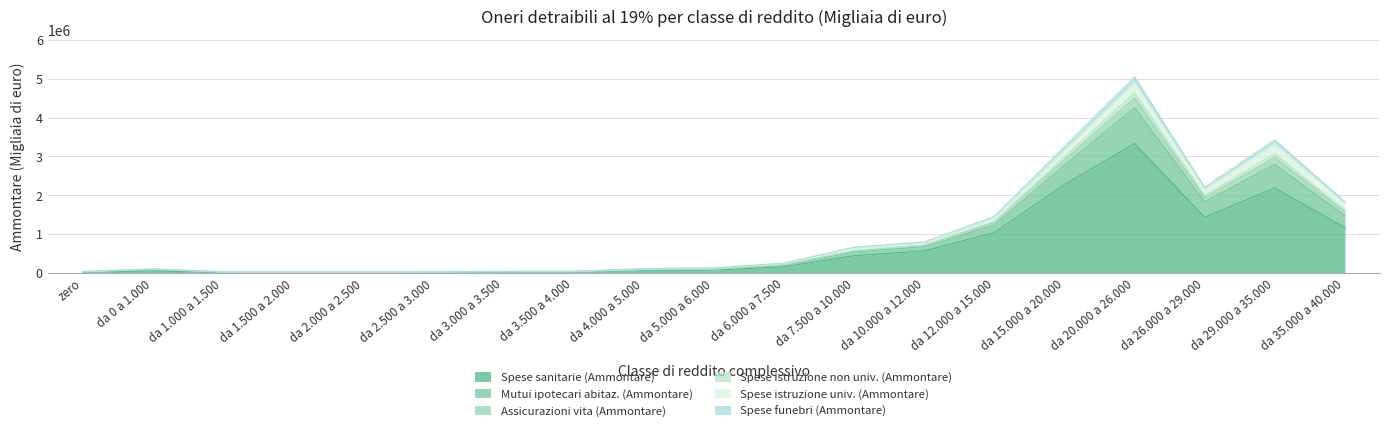

In Spese sanitarie (Ammontare), how many points are lower than both neighbors (excluding endpoints)?

2